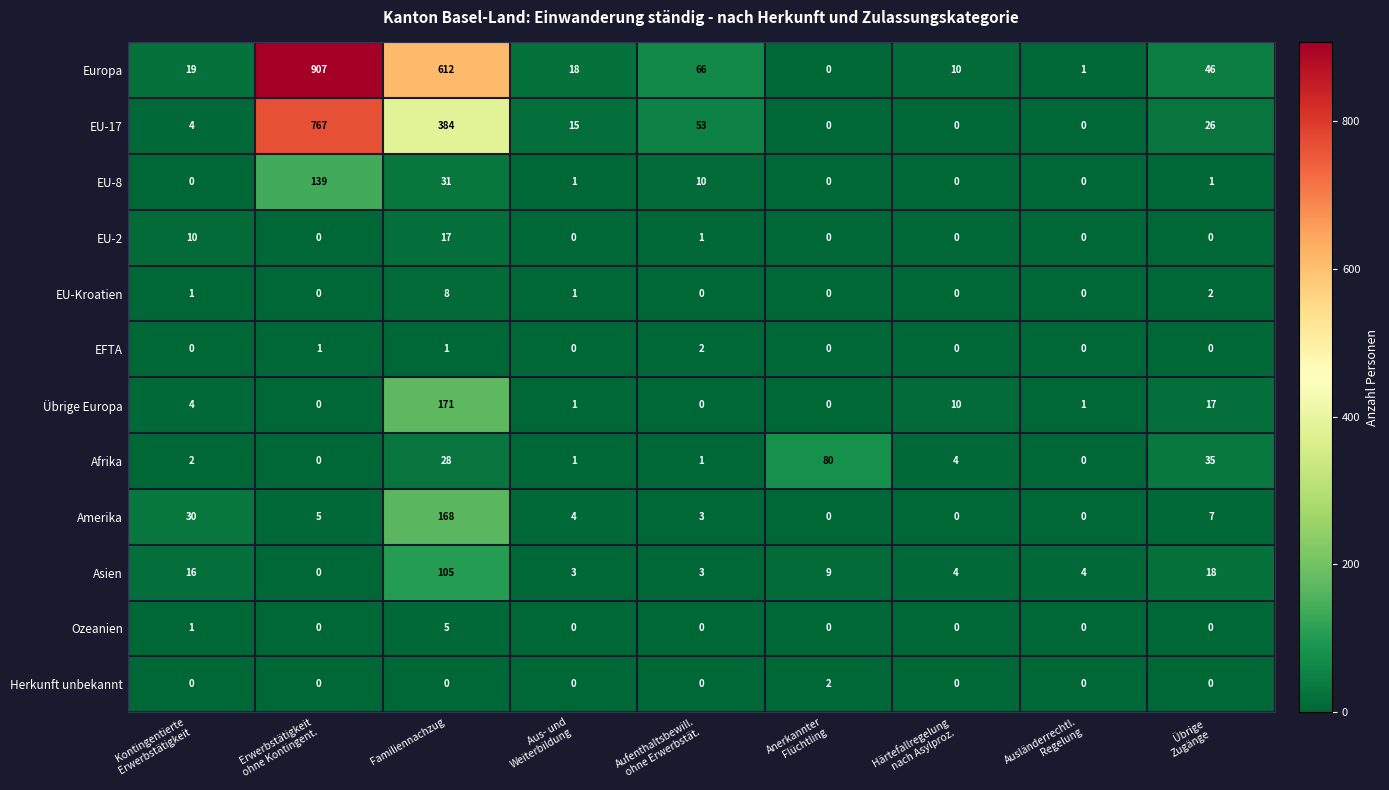

Which label corresponds to the largest value in the chart?

Erwerbstätigkeit
ohne Kontingent.